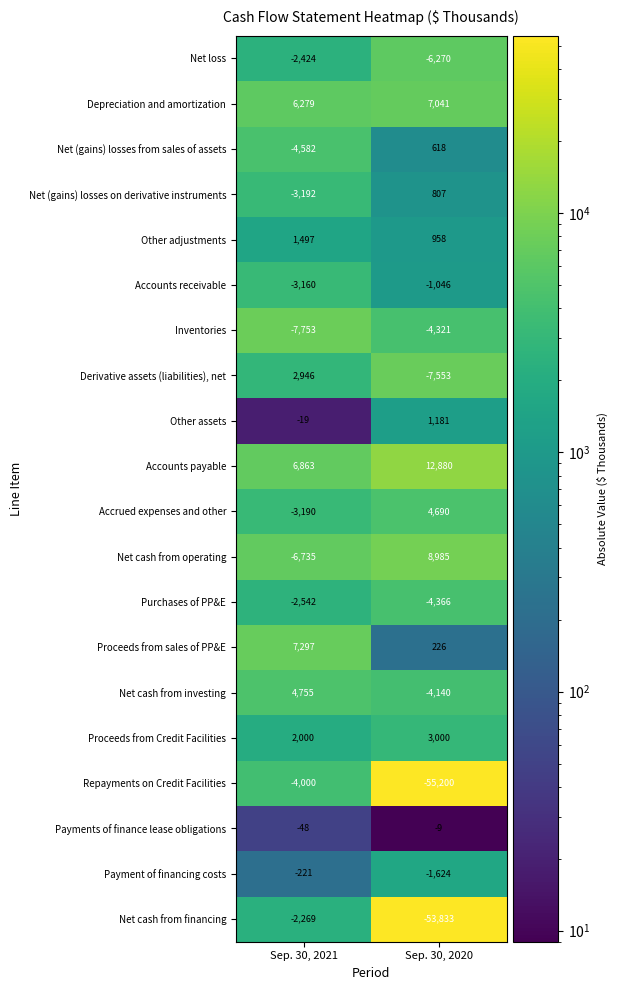

What is the sum of all Net (gains) losses on derivative instruments values?

-2385